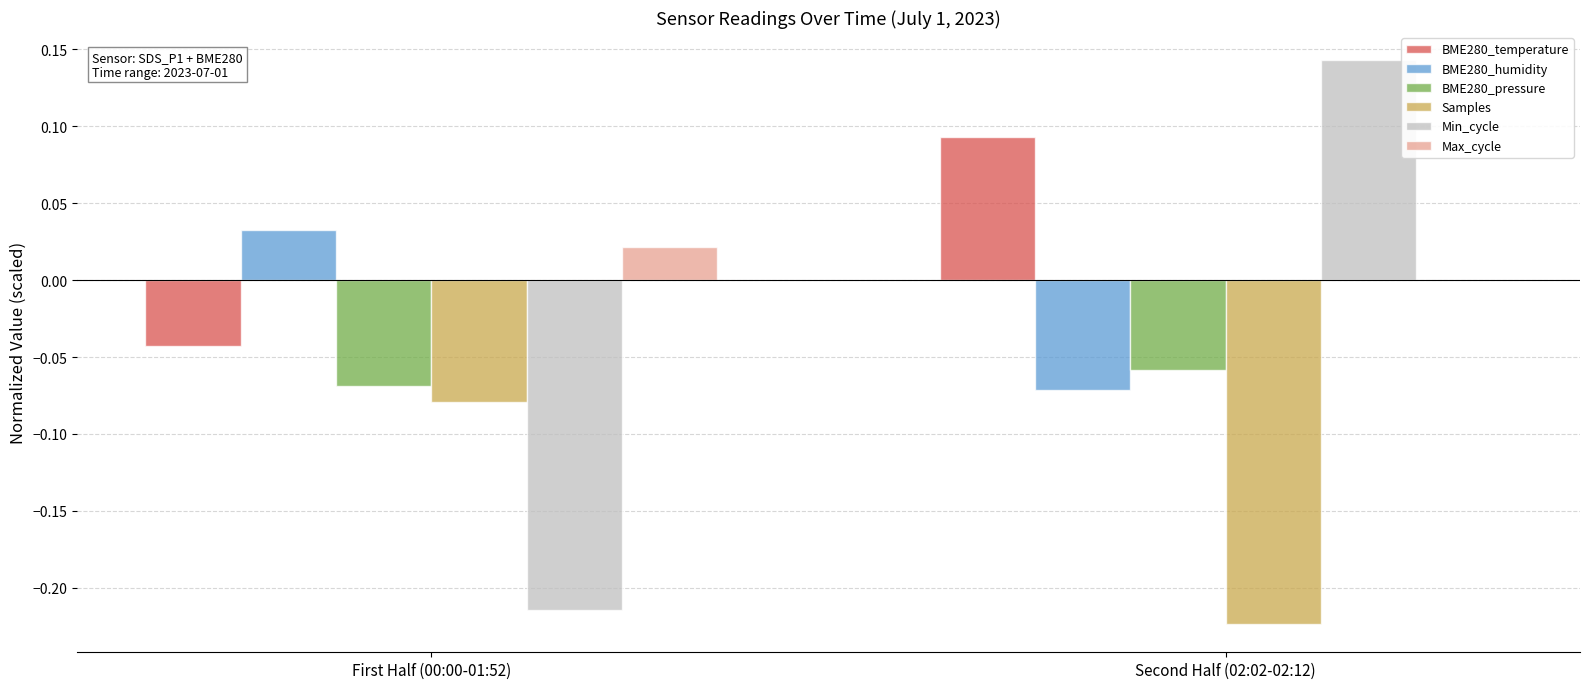

Is it true that BME280_temperature equals -0.0 at First Half (00:00-01:52)?

True